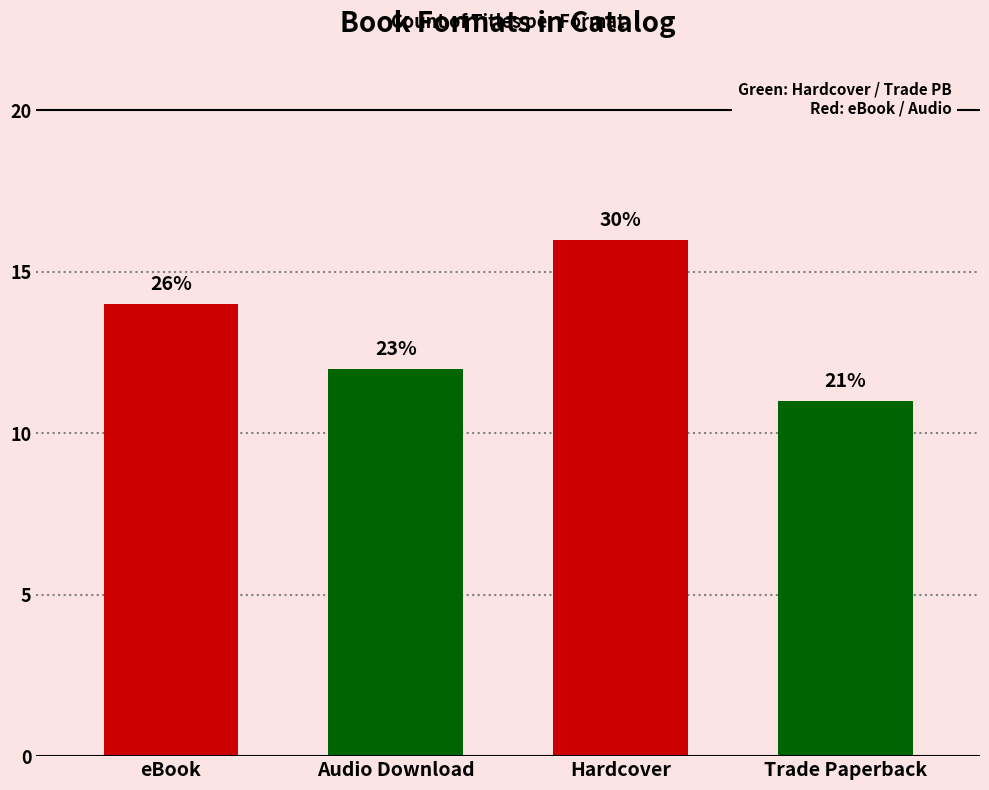

What is the change in value from eBook to Audio Download?

-2